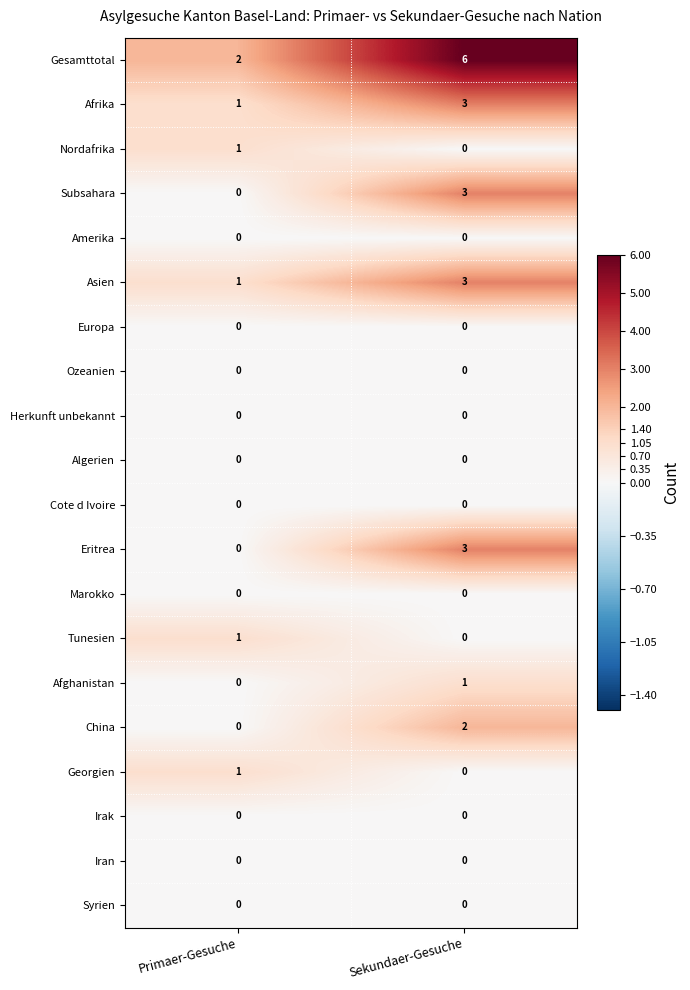

The value of Afghanistan at Primaer-Gesuche is 0. True or false?

True